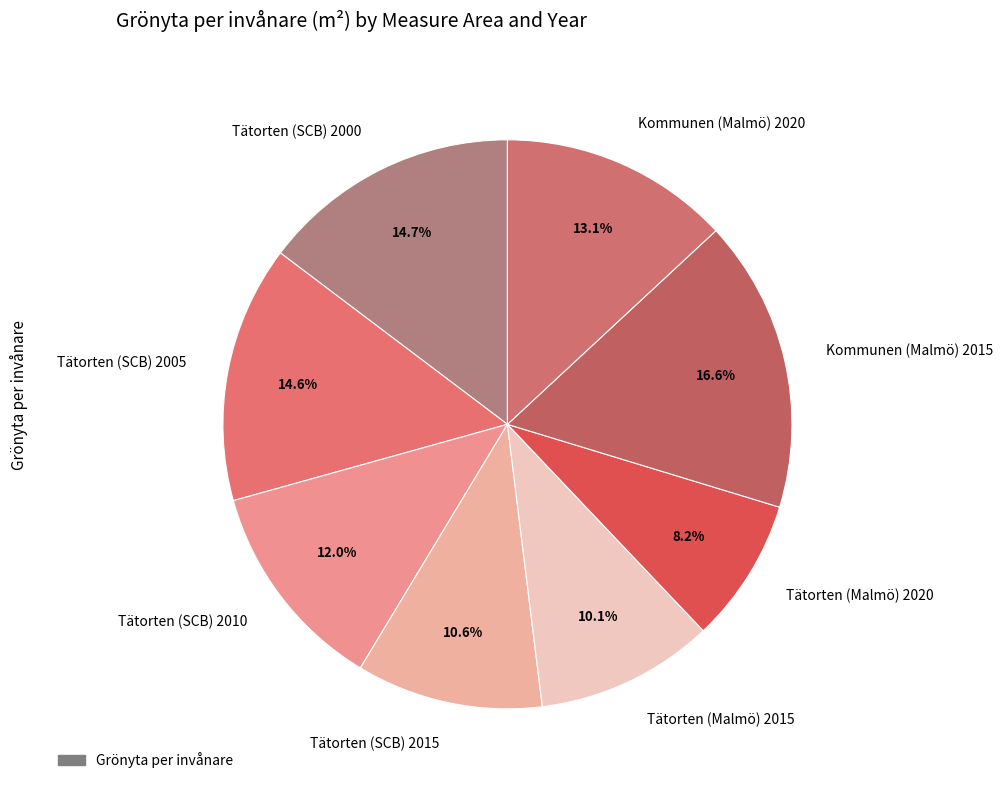

Combined, do Tätorten (Malmö) 2015 and Tätorten (SCB) 2000 account for over 50%?

No